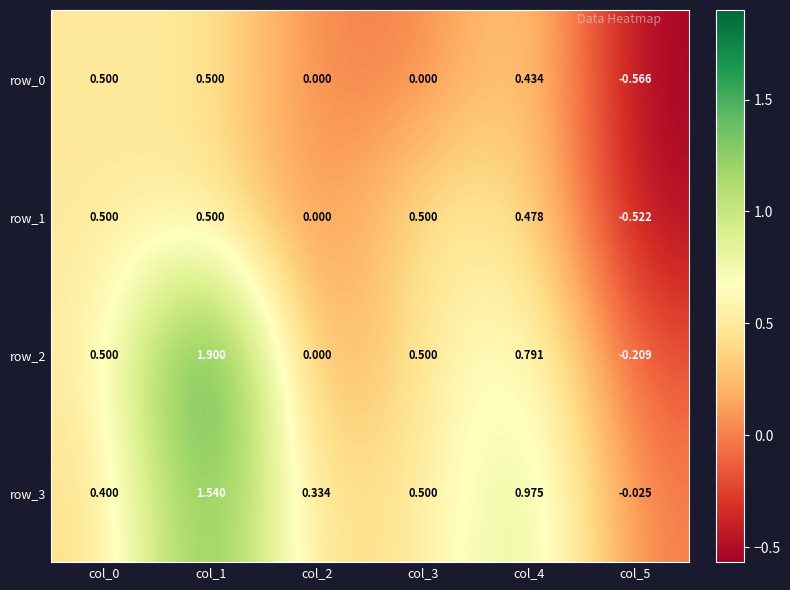

How many data points in row_3 are above 0?

5